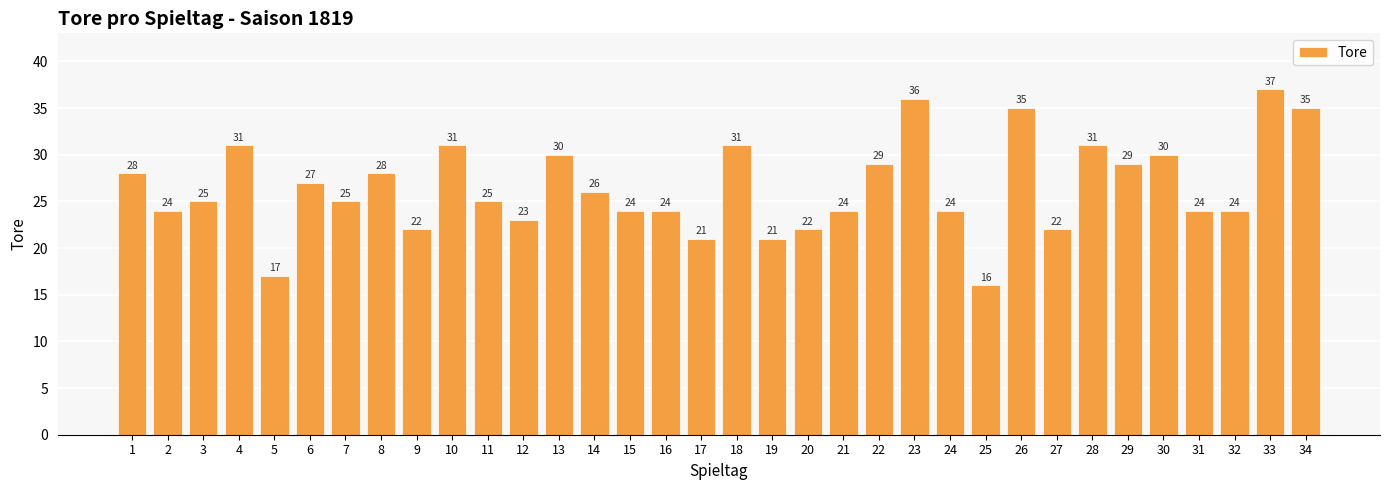

Reading right to left, list all the values displayed in this chart.

34=35	33=37	32=24	31=24	30=30	29=29	28=31	27=22	26=35	25=16	24=24	23=36	22=29	21=24	20=22	19=21	18=31	17=21	16=24	15=24	14=26	13=30	12=23	11=25	10=31	9=22	8=28	7=25	6=27	5=17	4=31	3=25	2=24	1=28